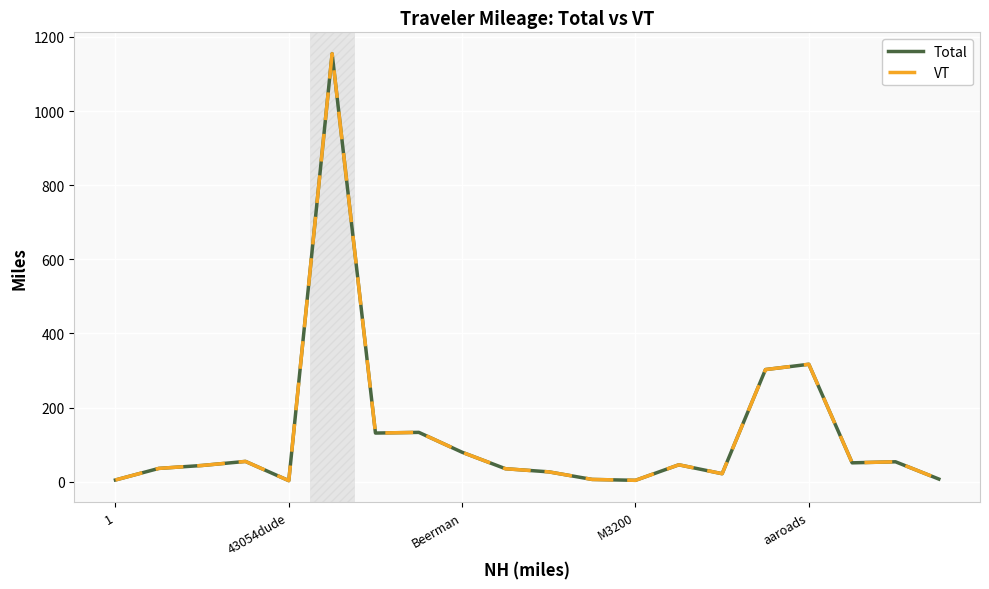

What is the maximum value for Total?

1154.7